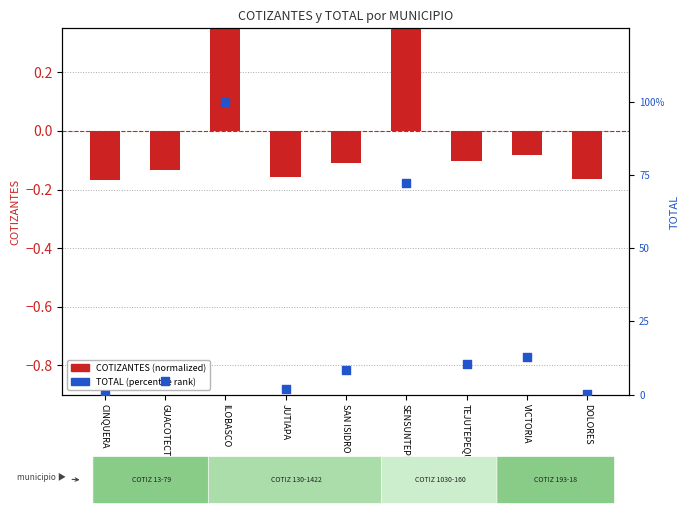

At how many categories does at least one series exceed 88?

1